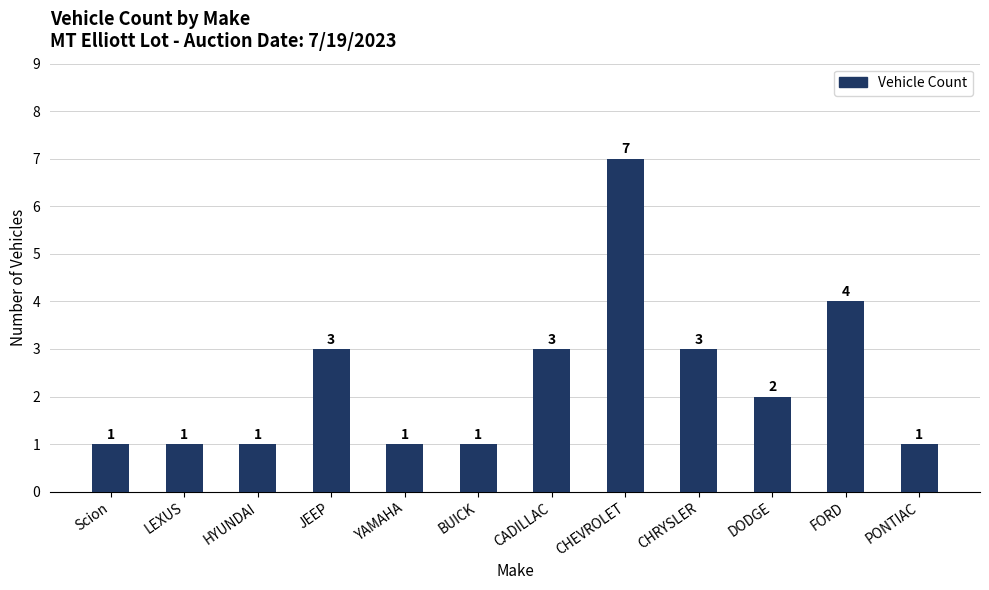

What is the ratio of the value at CHRYSLER to the value at YAMAHA?

3.0